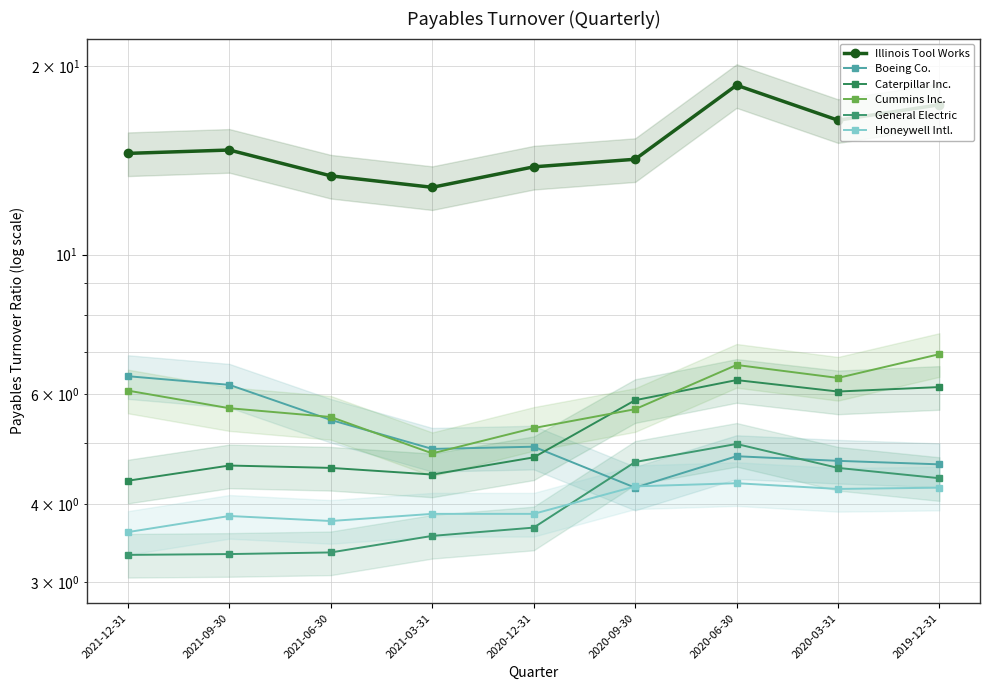

Read the General Electric value at 2021-06-30.

3.4